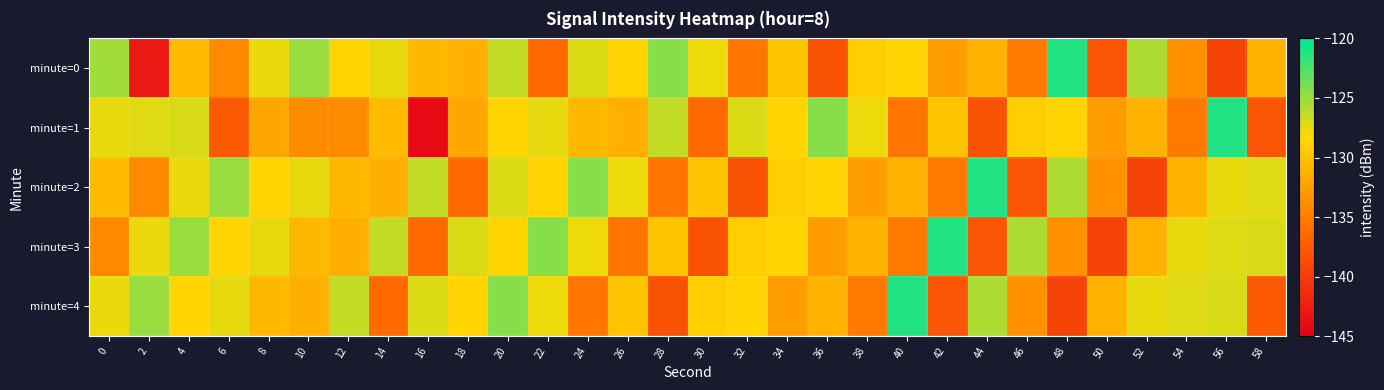

Count the number of data series in this chart.

5